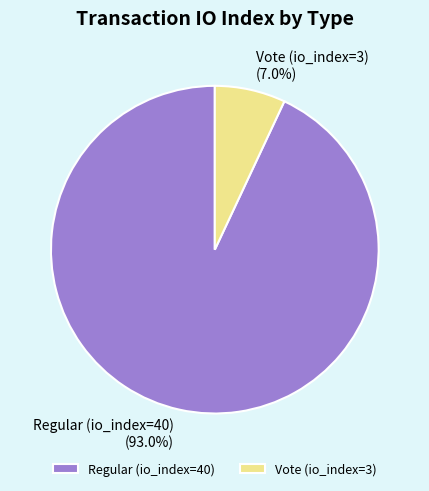

Which category has the smallest portion of the pie?

Vote (io_index=3)